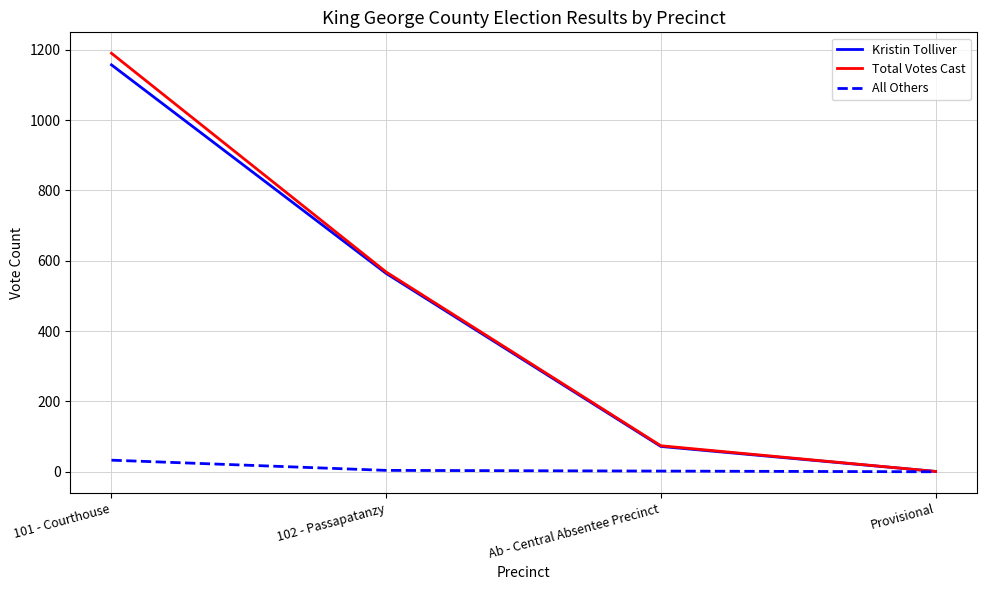

Which series has the widest spread of values?

Total Votes Cast